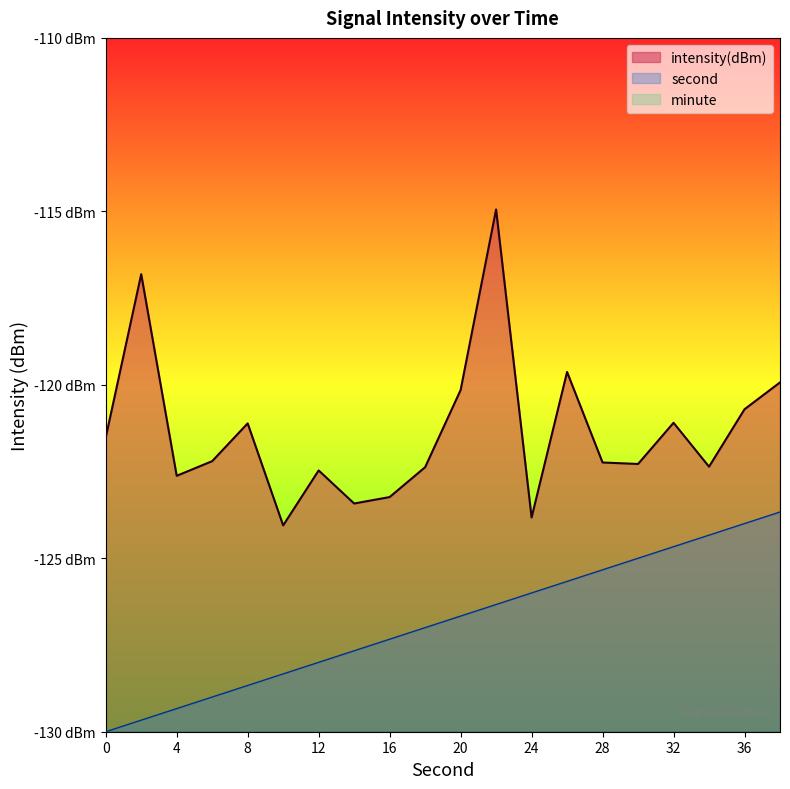

What are all the series names shown in the legend?

intensity(dBm), second, minute